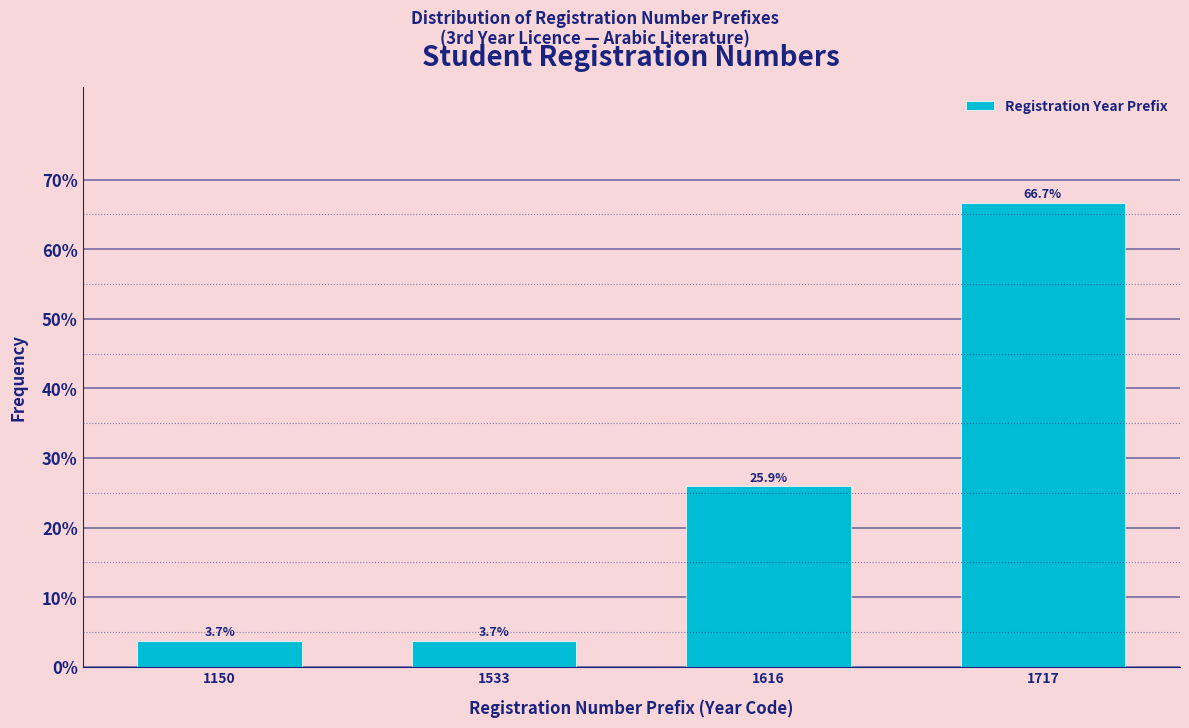

Reading left to right, extract all data points from this chart.

1150=3.7	1533=3.7	1616=25.9	1717=66.7